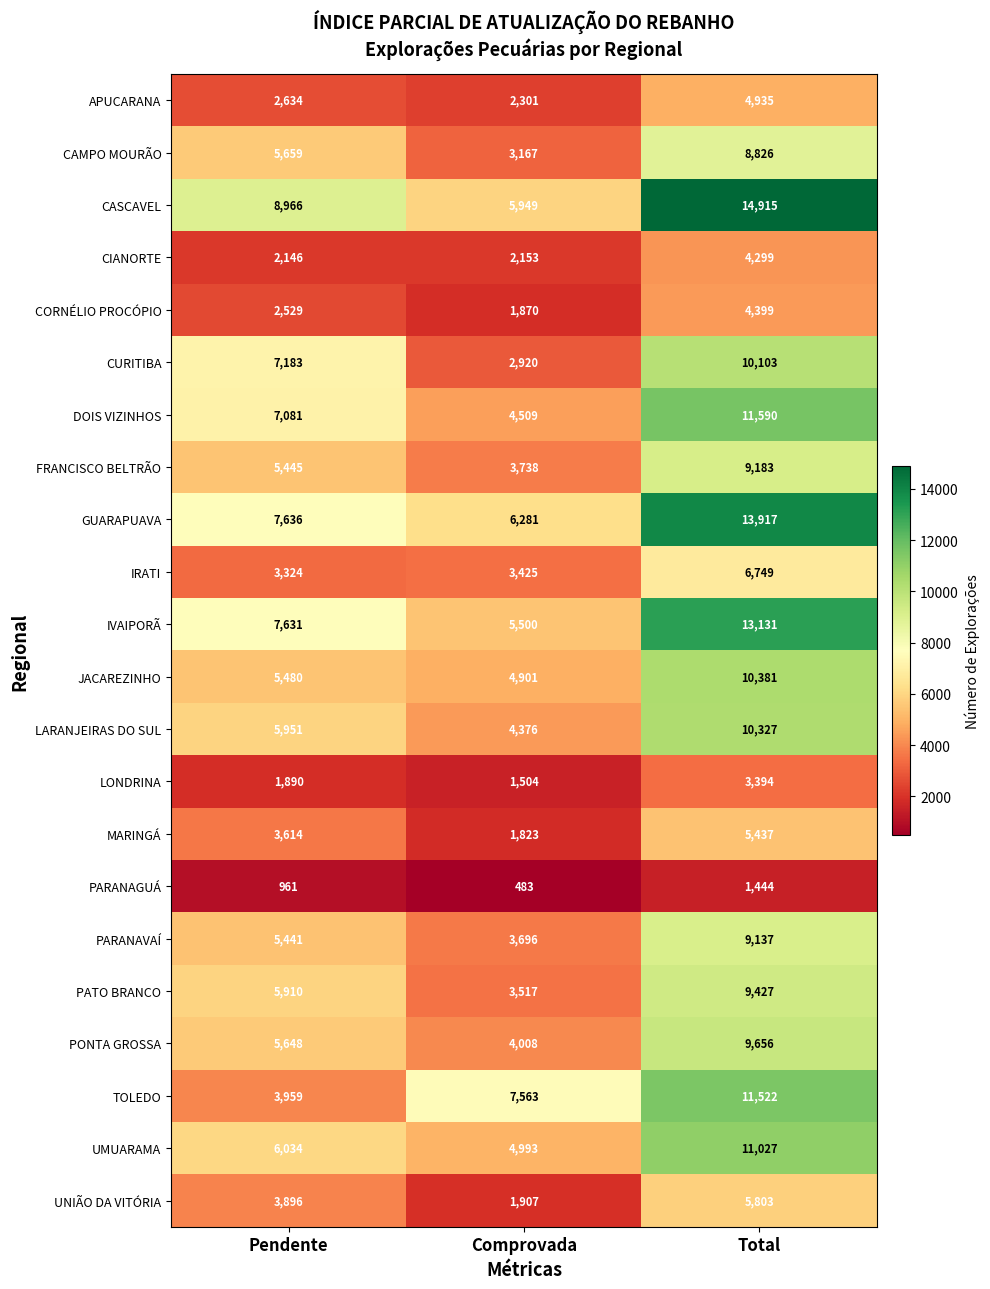

What is the lowest value of the MARINGÁ series?

1823